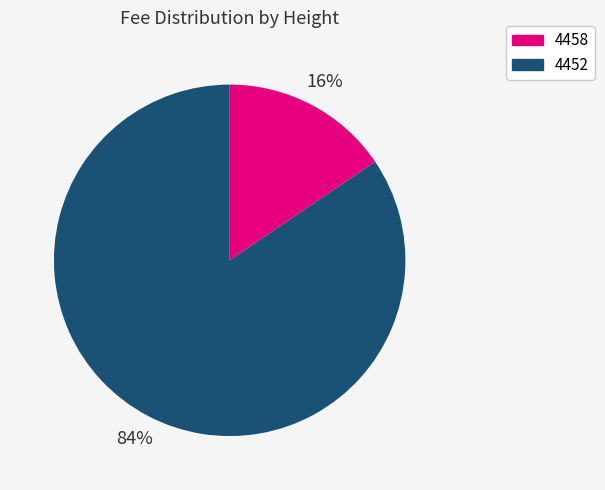

Combined, do 4452 and 4458 account for over 50%?

Yes